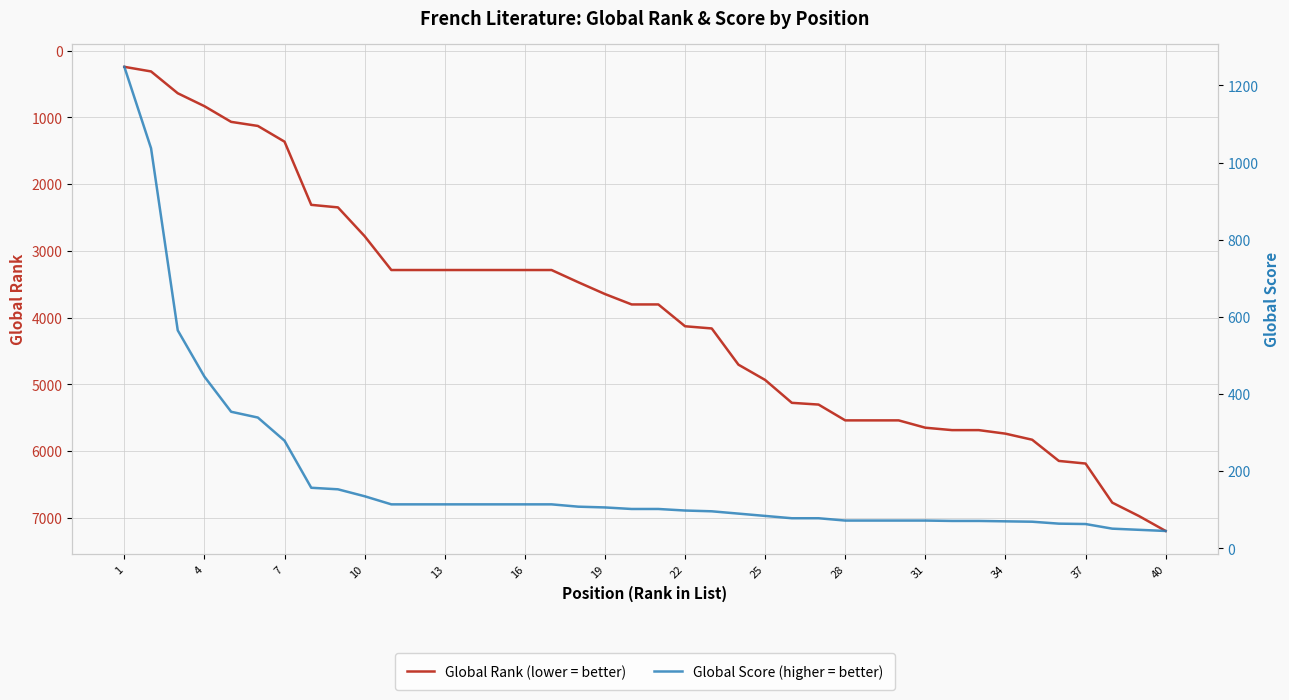

Reading left to right, what are all the values shown in this chart?

Global Rank: 241	310	637	831	1066	1127	1363	2310	2348	2780	3287	3287	3287	3287	3287	3287	3287	3470	3647	3803	3803	4130	4163	4706	4935	5278	5304	5541	5541	5541	5651	5687	5687	5740	5831	6149	6188	6774	6975	7199
Global Score: 1248	1037	565	445	354	339	279	157	153	135	114	114	114	114	114	114	114	108	106	102	102	98	96	90	84	78	78	72	72	72	72	71	71	70	69	64	63	51	48	45